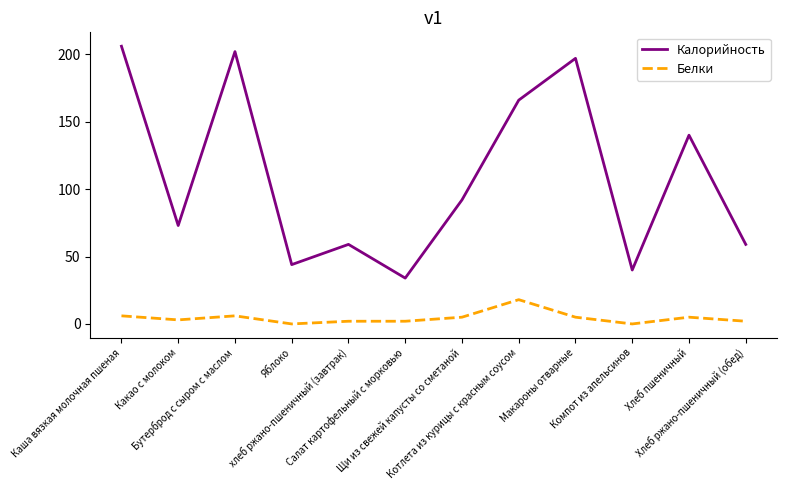

True or false: Белки and Калорийность intersect in this chart.

False